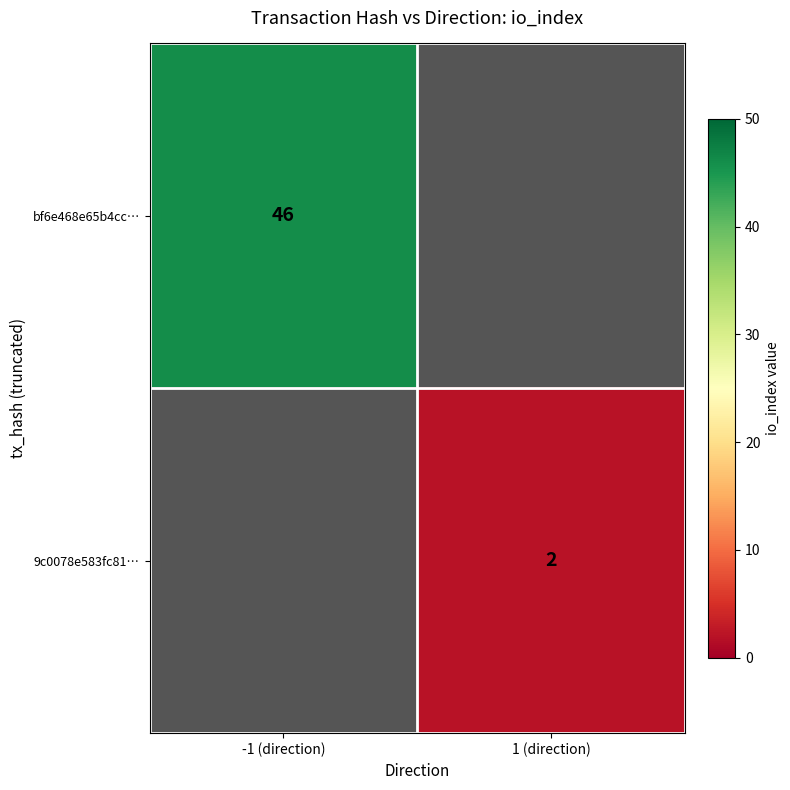

True or false: 9c0078e583fc81… has a value of 1 at 1 (direction).

False